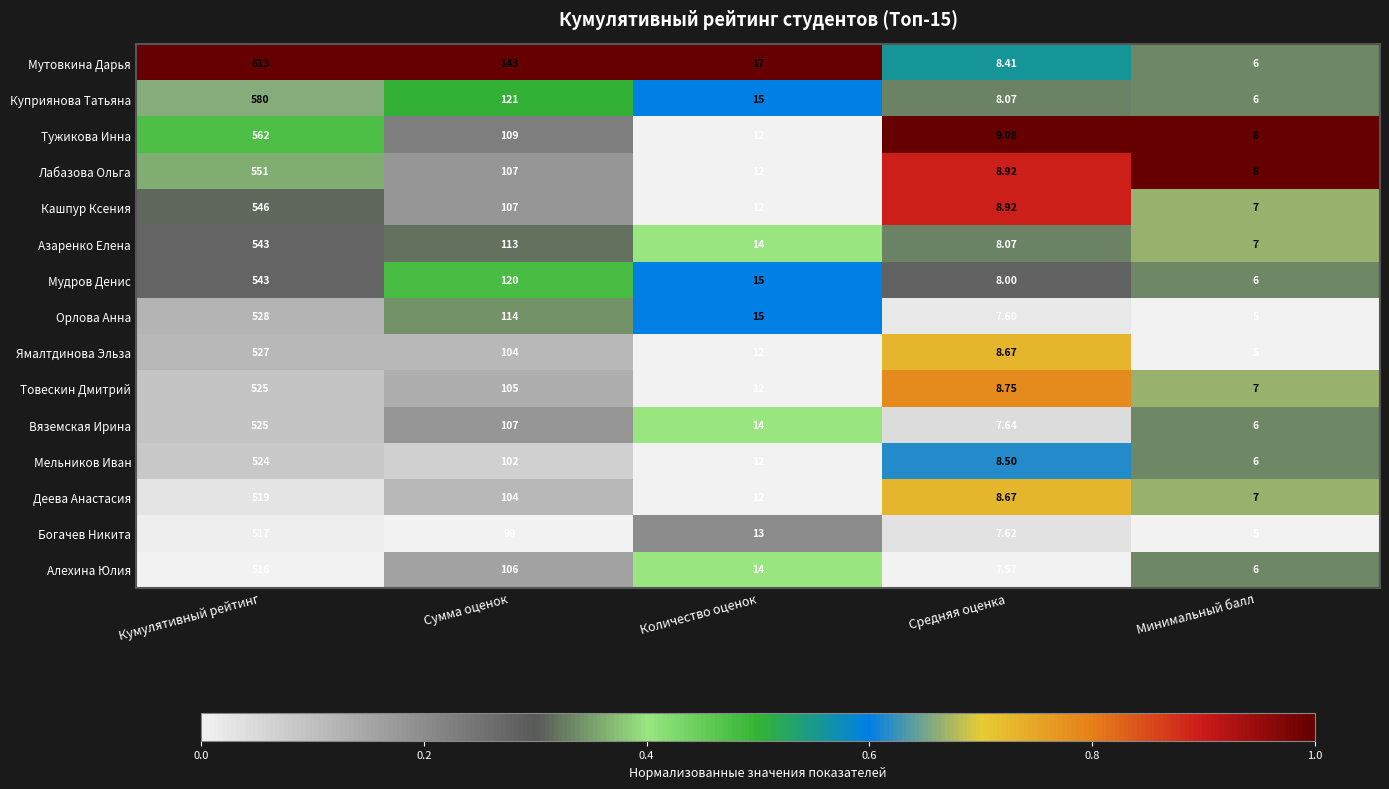

Which category has the lowest value across all series?

Минимальный балл